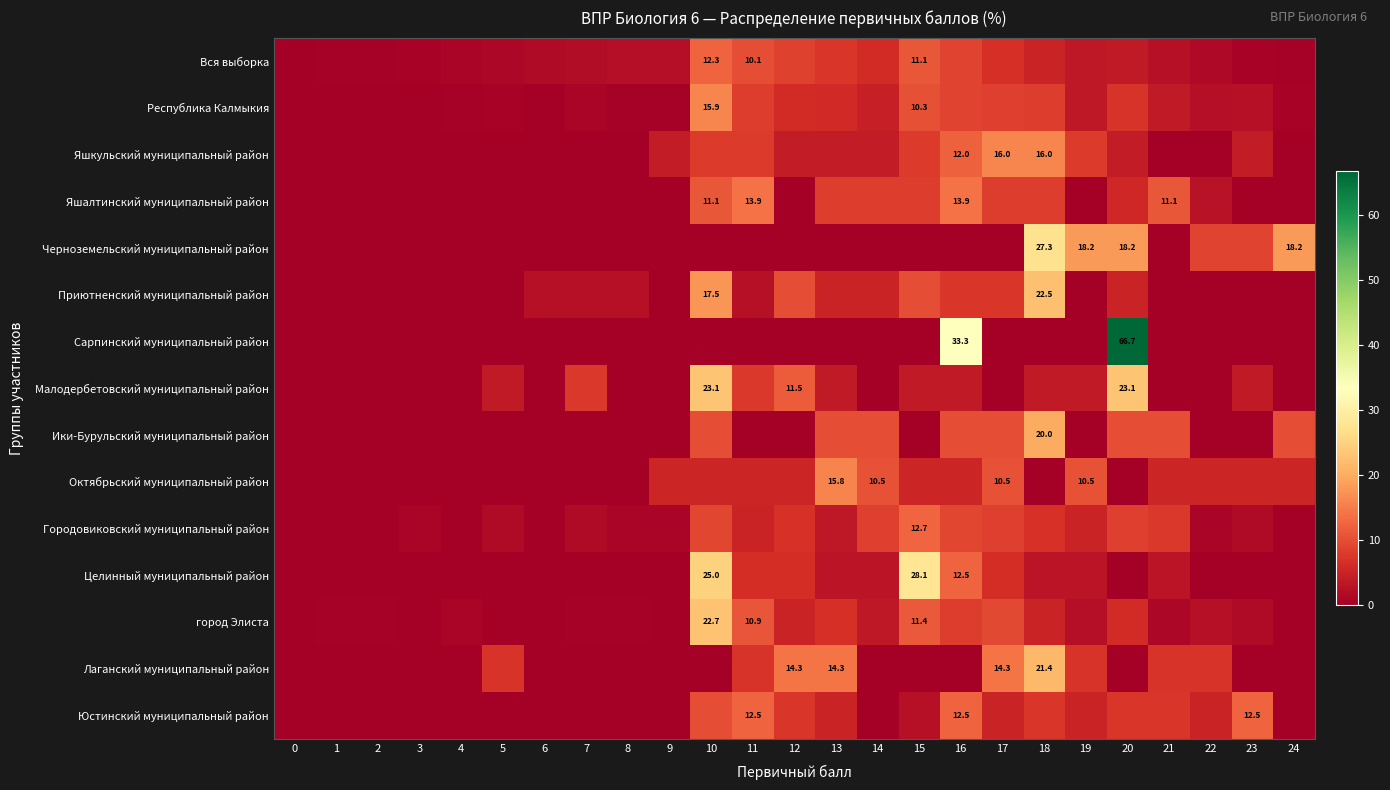

The Лаганский муниципальный район series shows -10.4 at 1. True or false?

False